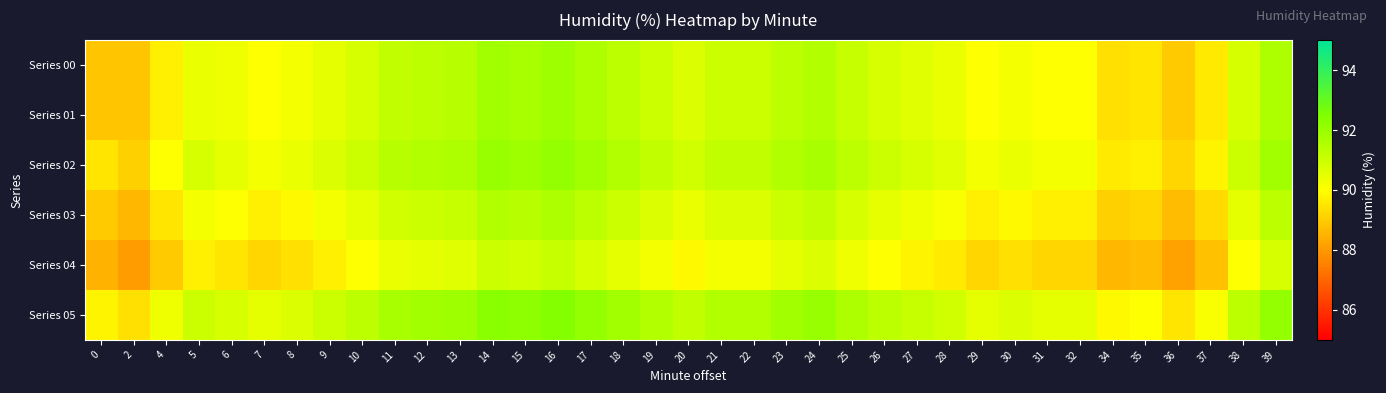

Reading left to right, extract all data points from this chart.

Series 00: 0=88.9	2=88.9	4=89.7	5=90.4	6=90.3	7=90.0	8=90.2	9=90.5	10=90.8	11=91.2	12=91.3	13=91.4	14=91.8	15=91.7	16=91.9	17=91.6	18=91.3	19=91.0	20=90.7	21=91.0	22=91.0	23=91.3	24=91.5	25=91.1	26=90.8	27=90.6	28=90.4	29=90.0	30=90.2	31=90.0	32=90.0	34=89.4	35=89.5	36=89.0	37=89.6	38=90.8	39=91.6
Series 01: 0=88.9	2=88.9	4=89.7	5=90.4	6=90.3	7=90.0	8=90.2	9=90.5	10=90.8	11=91.2	12=91.3	13=91.4	14=91.8	15=91.7	16=91.9	17=91.6	18=91.3	19=91.0	20=90.7	21=91.0	22=91.0	23=91.3	24=91.5	25=91.1	26=90.8	27=90.6	28=90.4	29=90.0	30=90.2	31=90.0	32=90.0	34=89.4	35=89.5	36=89.0	37=89.6	38=90.8	39=91.6
Series 02: 0=89.5	2=89.1	4=90.0	5=90.8	6=90.5	7=90.2	8=90.4	9=90.7	10=91.0	11=91.4	12=91.5	13=91.6	14=92.0	15=91.9	16=92.1	17=91.8	18=91.5	19=91.2	20=90.9	21=91.2	22=91.2	23=91.5	24=91.7	25=91.3	26=91.0	27=90.8	28=90.6	29=90.2	30=90.4	31=90.2	32=90.2	34=89.6	35=89.7	36=89.2	37=89.8	38=91.0	39=91.8
Series 03: 0=89.0	2=88.6	4=89.5	5=90.2	6=90.0	7=89.7	8=89.9	9=90.2	10=90.5	11=90.9	12=91.0	13=91.1	14=91.5	15=91.4	16=91.6	17=91.3	18=91.0	19=90.7	20=90.4	21=90.7	22=90.7	23=91.0	24=91.2	25=90.8	26=90.5	27=90.3	28=90.1	29=89.7	30=89.9	31=89.7	32=89.7	34=89.1	35=89.2	36=88.7	37=89.3	38=90.5	39=91.3
Series 04: 0=88.5	2=88.1	4=89.0	5=89.7	6=89.5	7=89.2	8=89.4	9=89.7	10=90.0	11=90.4	12=90.5	13=90.6	14=91.0	15=90.9	16=91.1	17=90.8	18=90.5	19=90.2	20=89.9	21=90.2	22=90.2	23=90.5	24=90.7	25=90.3	26=90.0	27=89.8	28=89.6	29=89.2	30=89.4	31=89.2	32=89.2	34=88.6	35=88.7	36=88.2	37=88.8	38=90.0	39=90.8
Series 05: 0=89.8	2=89.4	4=90.3	5=91.0	6=90.8	7=90.5	8=90.7	9=91.0	10=91.3	11=91.7	12=91.8	13=91.9	14=92.3	15=92.2	16=92.4	17=92.1	18=91.8	19=91.5	20=91.2	21=91.5	22=91.5	23=91.8	24=92.0	25=91.6	26=91.3	27=91.1	28=90.9	29=90.5	30=90.7	31=90.5	32=90.5	34=89.9	35=90.0	36=89.5	37=90.1	38=91.3	39=92.1